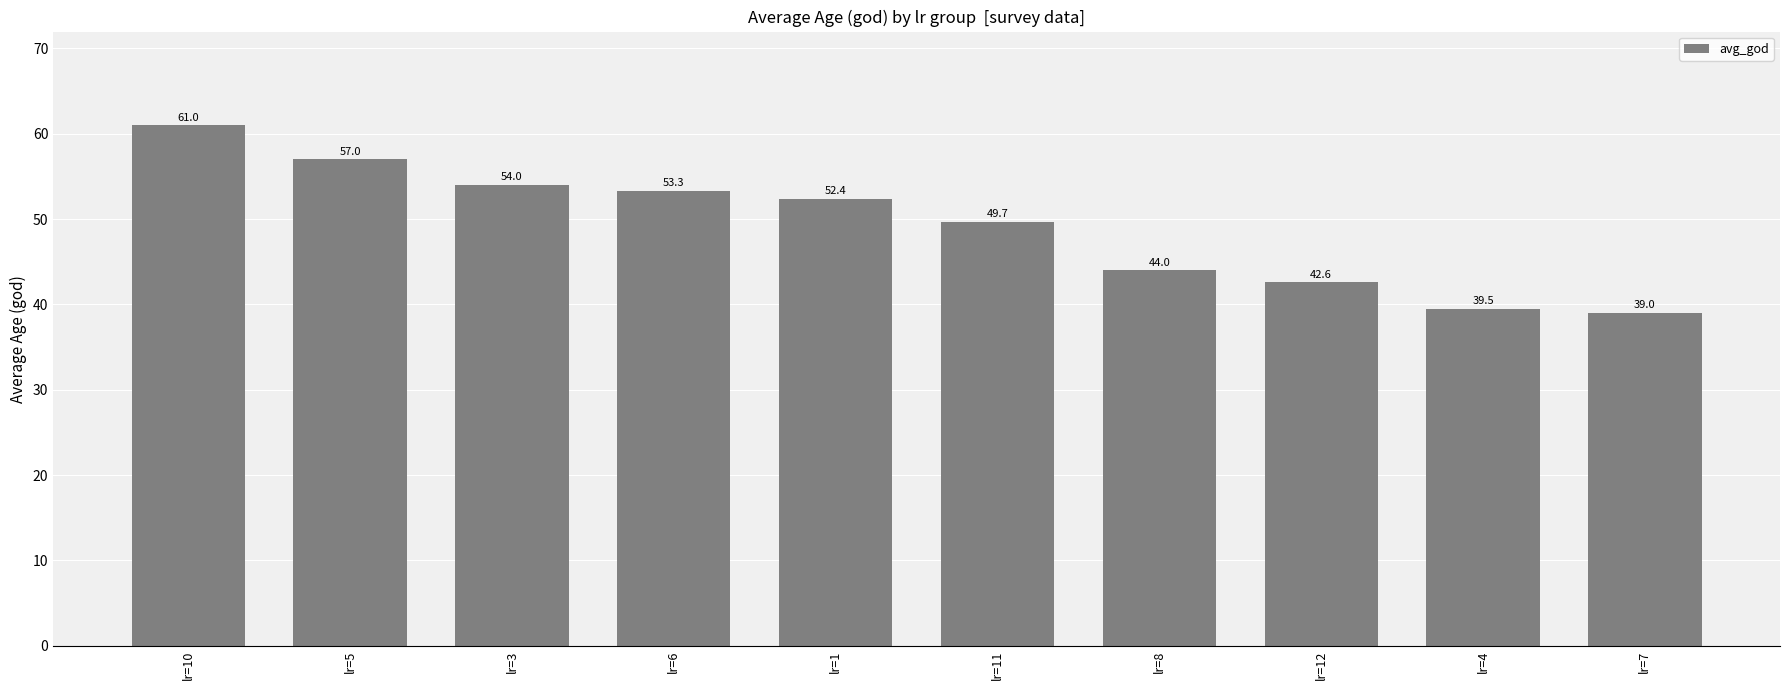

Reading left to right, transcribe all the data shown in this chart.

61.0	57.0	54.0	53.3	52.4	49.7	44.0	42.6	39.5	39.0